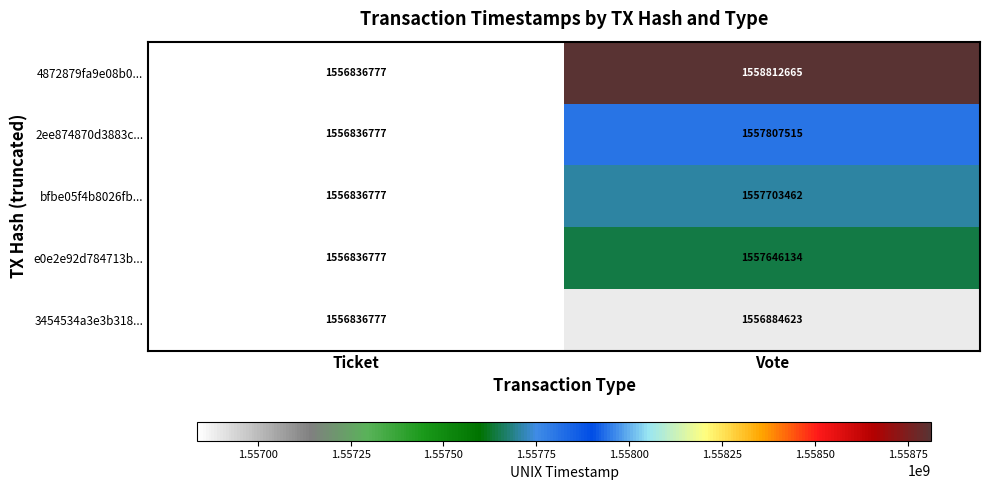

Which label corresponds to the smallest value in the chart?

Ticket